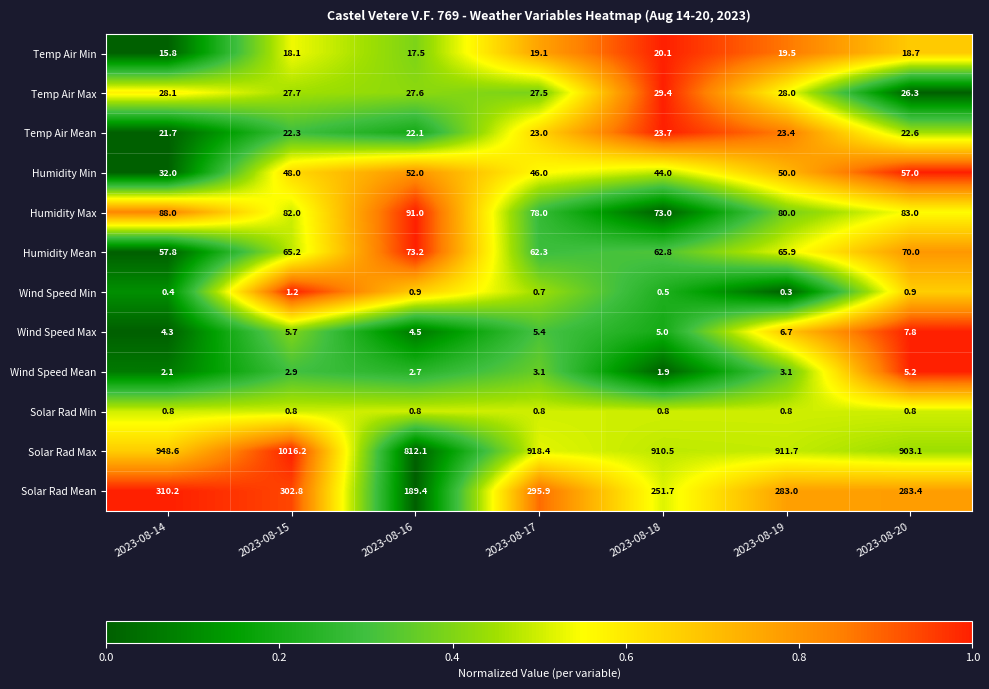

The value of Wind Speed Max at 2023-08-15 is 5.7. True or false?

True